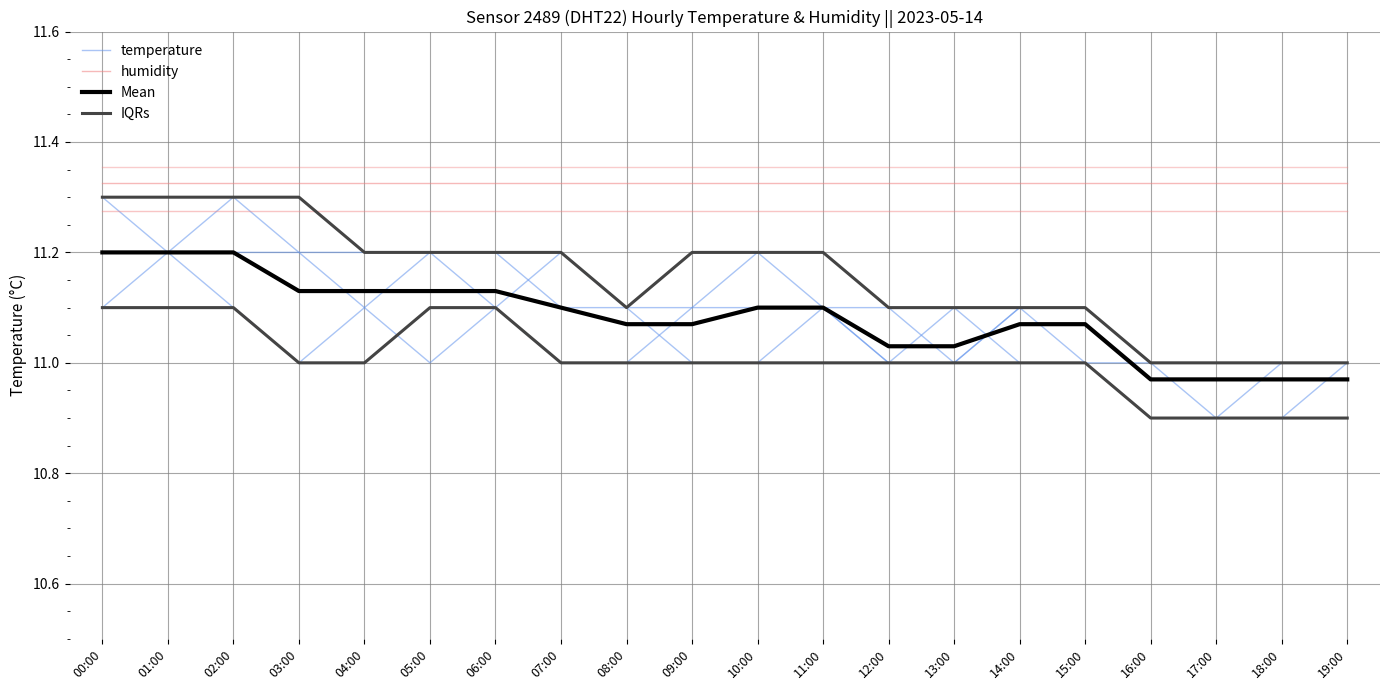

True or false: IQRs has more than 1 points higher than both neighbors.

False